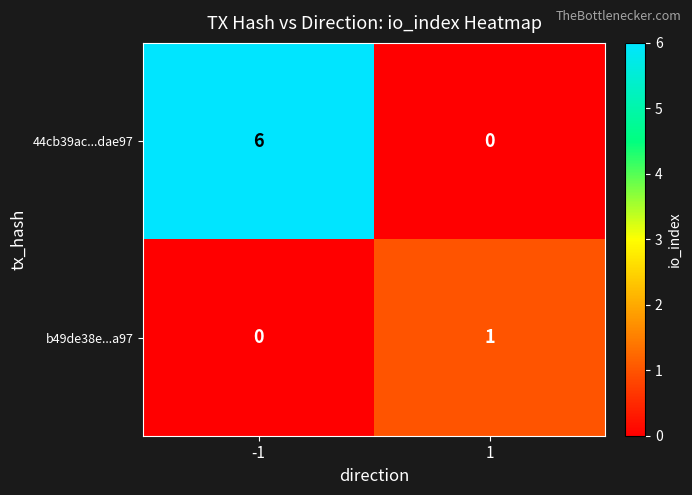

How many values in 44cb39ac...dae97 are above zero?

1